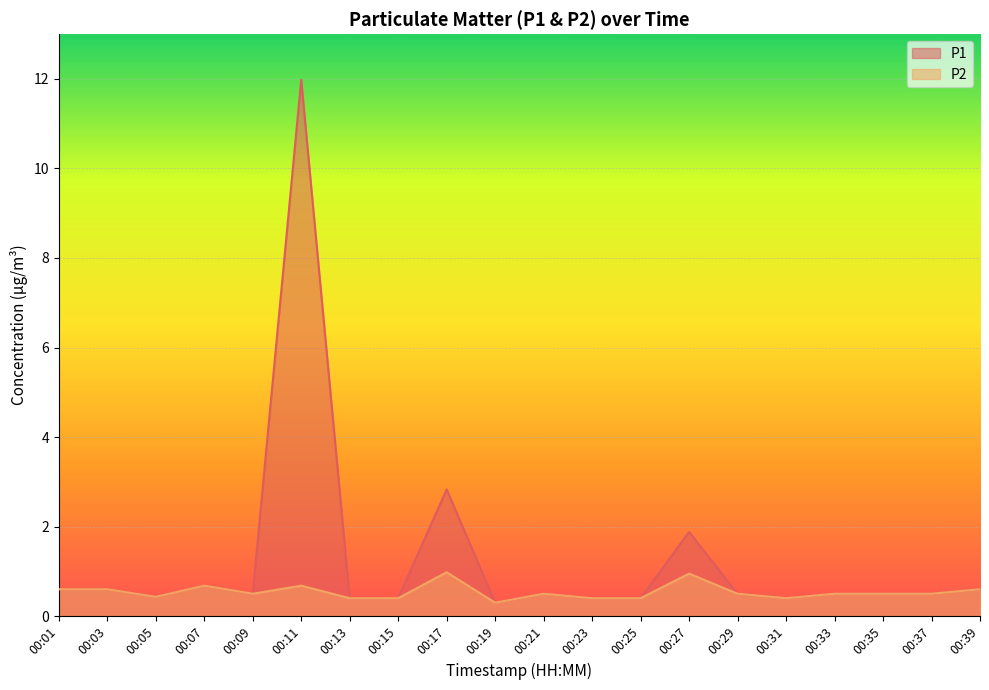

At how many categories does at least one series exceed 6?

1